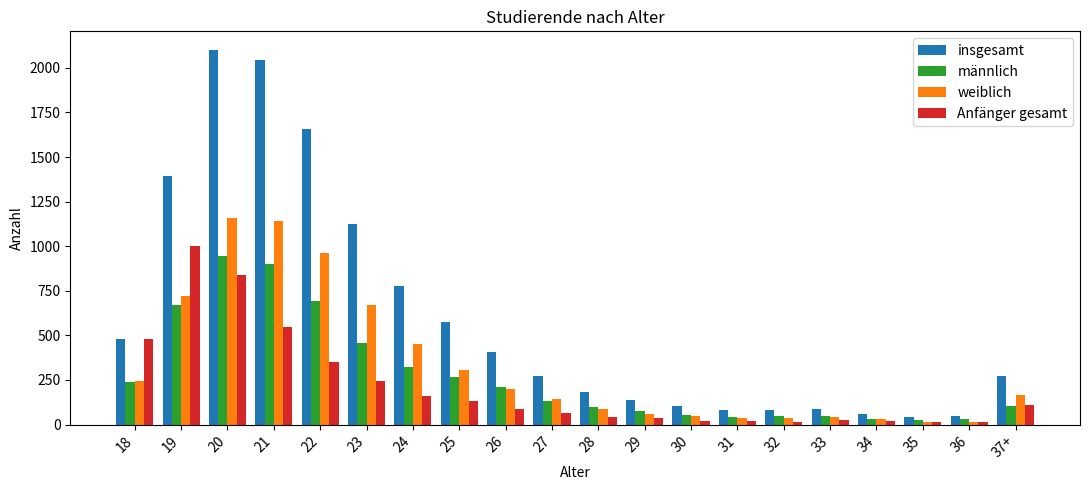

Which series has the widest spread of values?

insgesamt